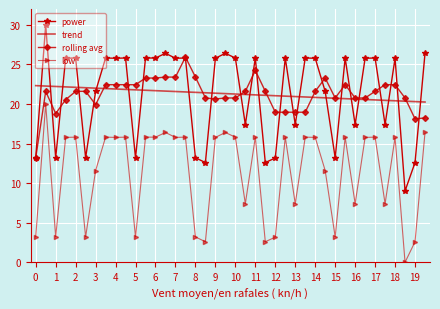

At how many categories does at least one series exceed 3?

40